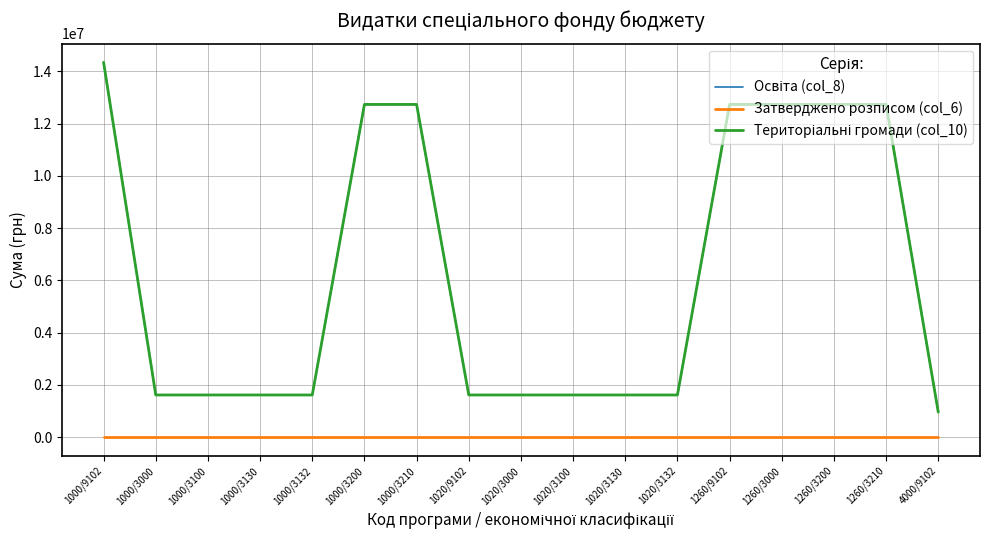

Is this an area chart (filled region under the line)?

No